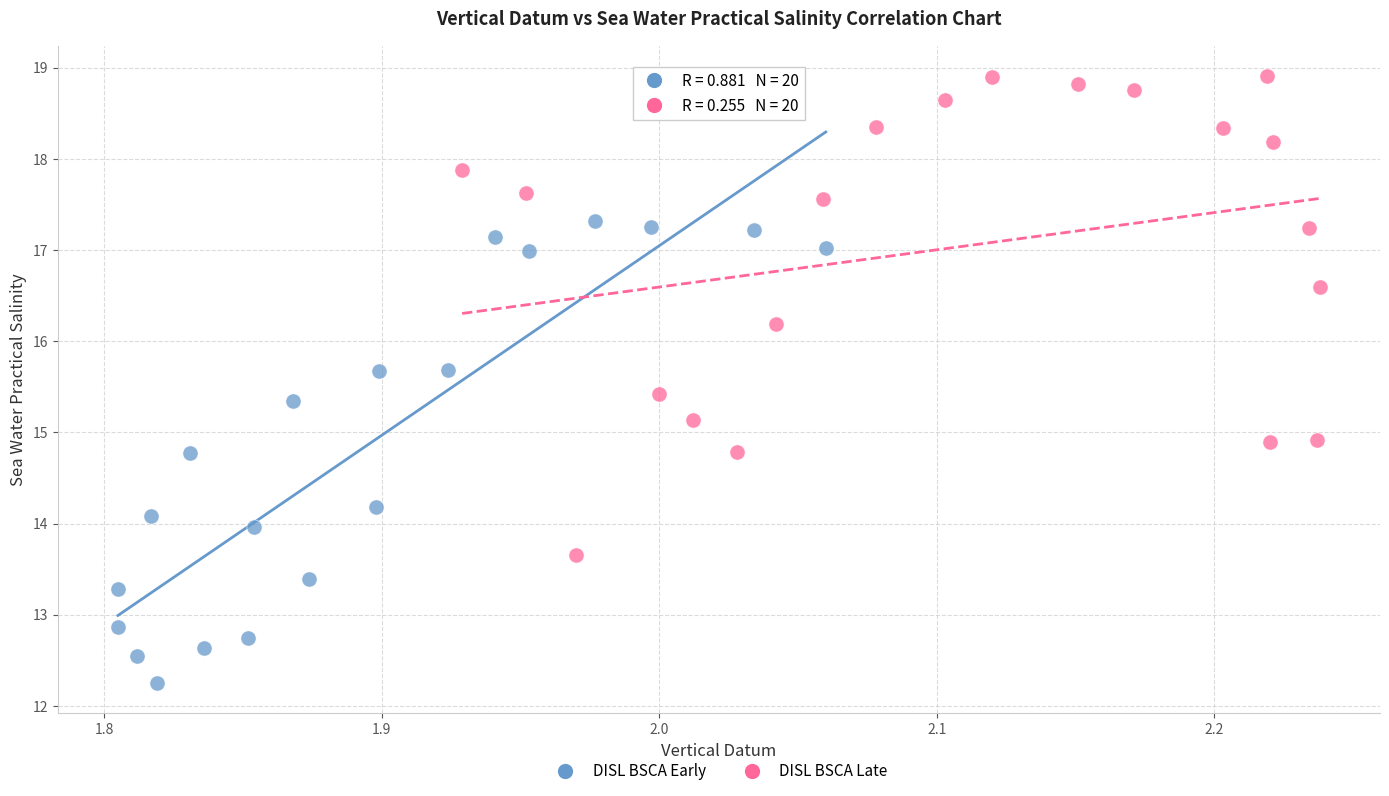

Which series contains the lowest Y value?

DISL BSCA Early